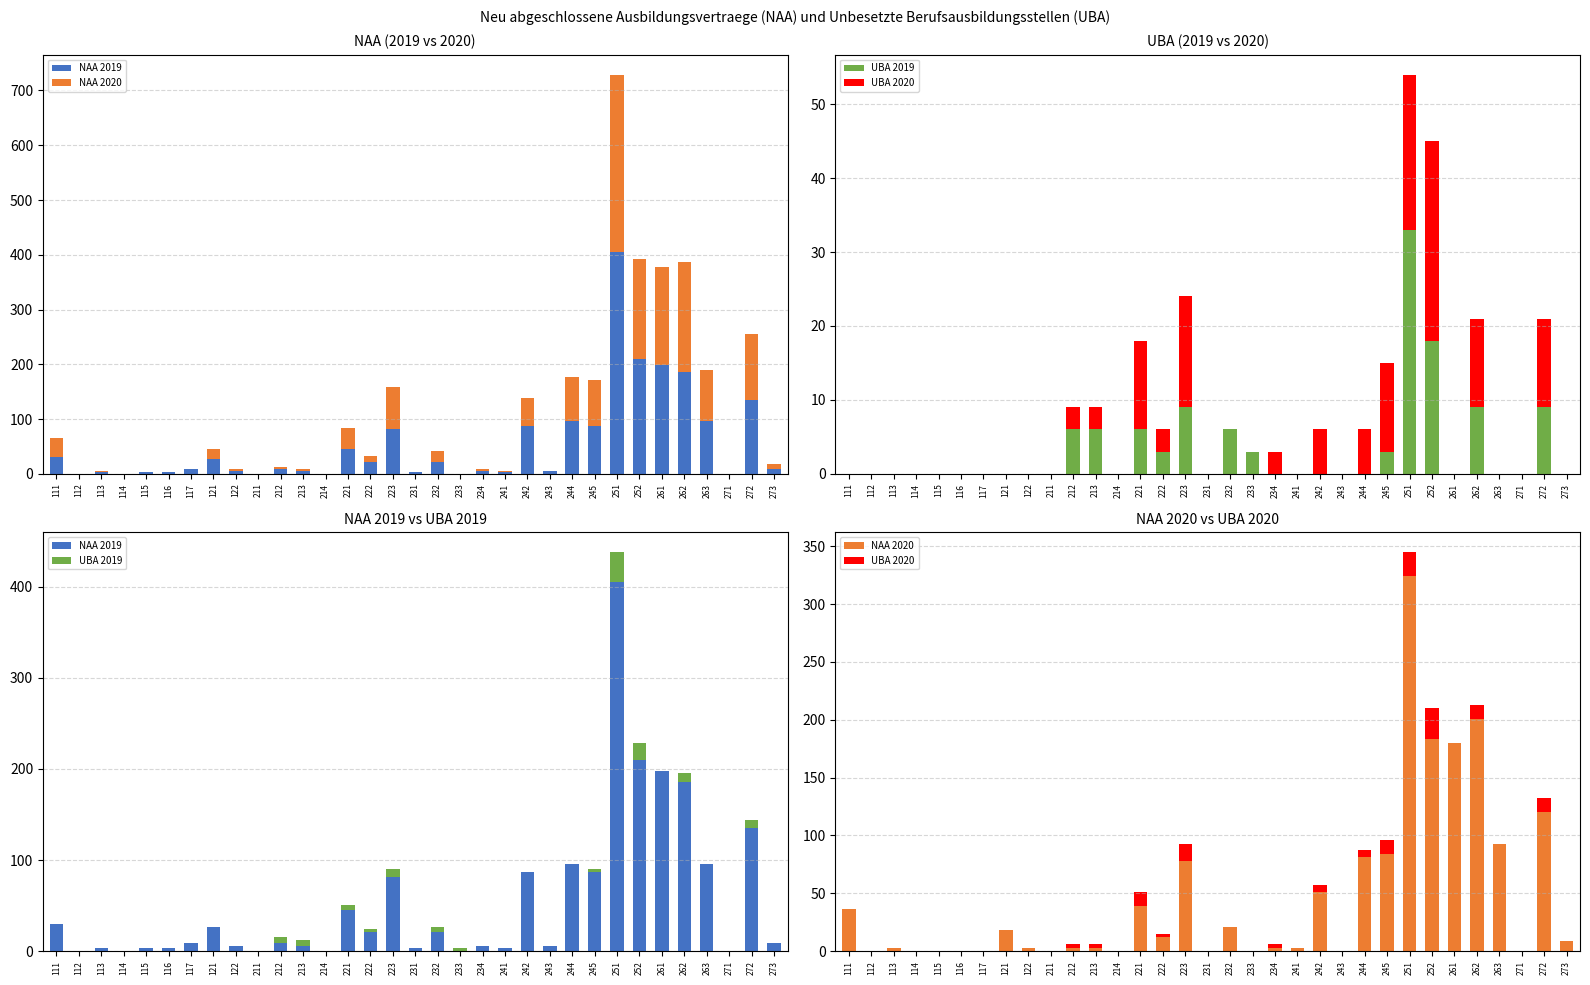

Does the chart contain stacked bars?

No